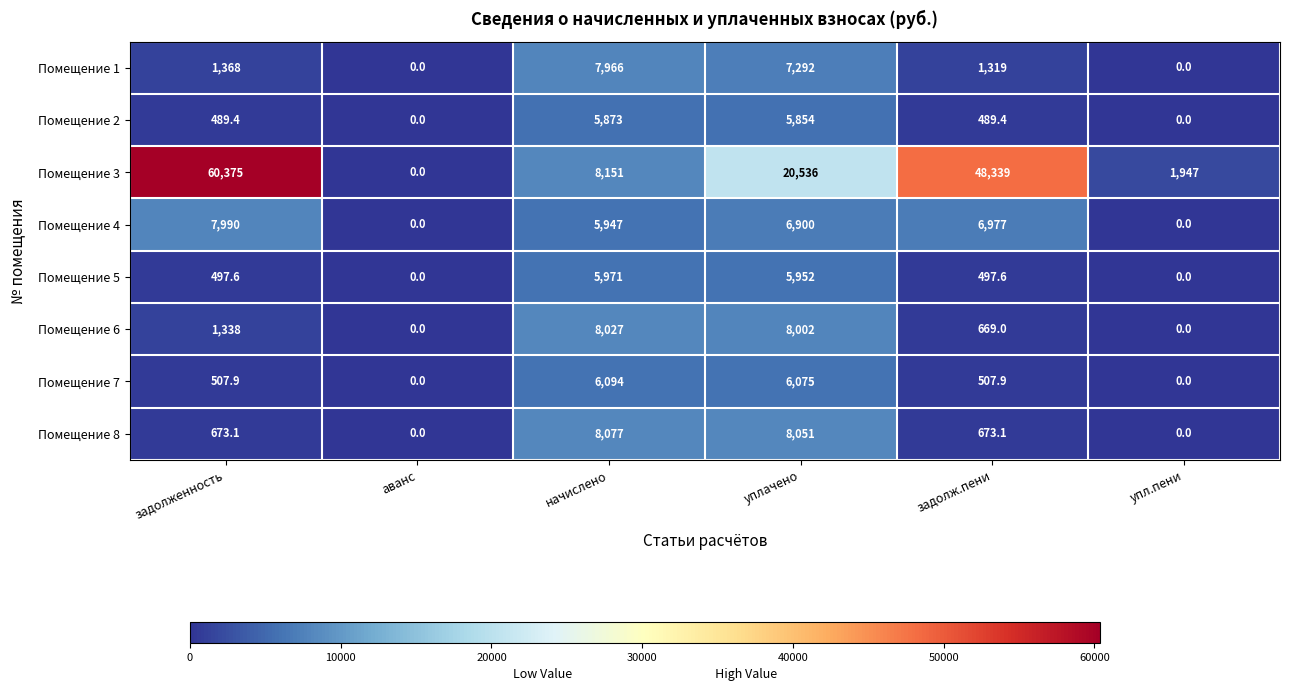

What is the spread (max minus min) of values at начислено?

2278.0